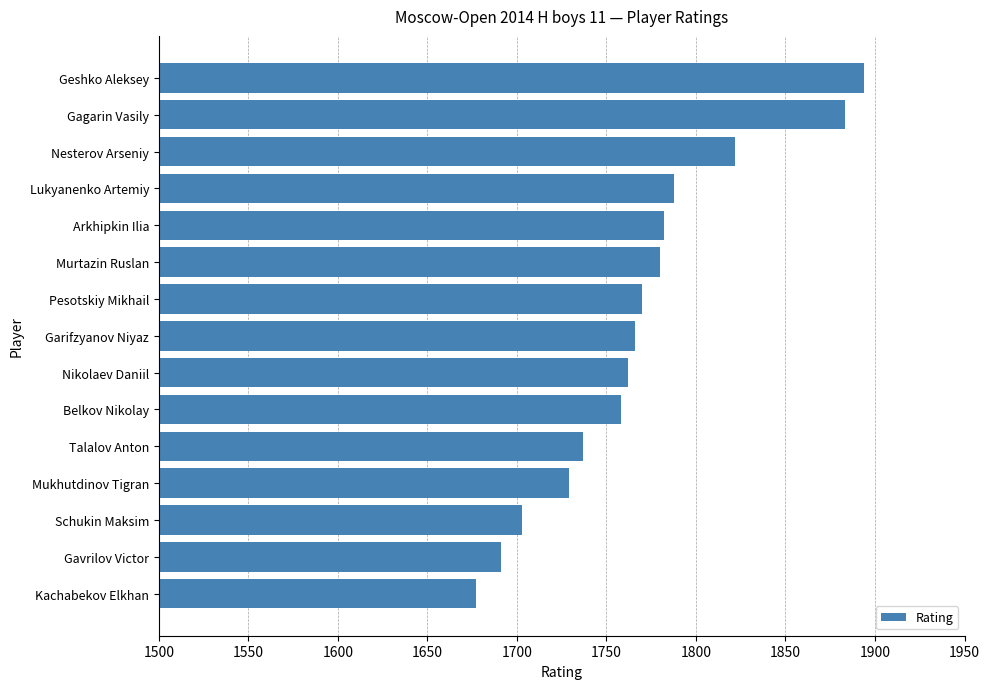

Reading top to bottom, transcribe all the data shown in this chart.

Geshko Aleksey=1894	Gagarin Vasily=1883	Nesterov Arseniy=1822	Lukyanenko Artemiy=1788	Arkhipkin Ilia=1782	Murtazin Ruslan=1780	Pesotskiy Mikhail=1770	Garifzyanov Niyaz=1766	Nikolaev Daniil=1762	Belkov Nikolay=1758	Talalov Anton=1737	Mukhutdinov Tigran=1729	Schukin Maksim=1703	Gavrilov Victor=1691	Kachabekov Elkhan=1677